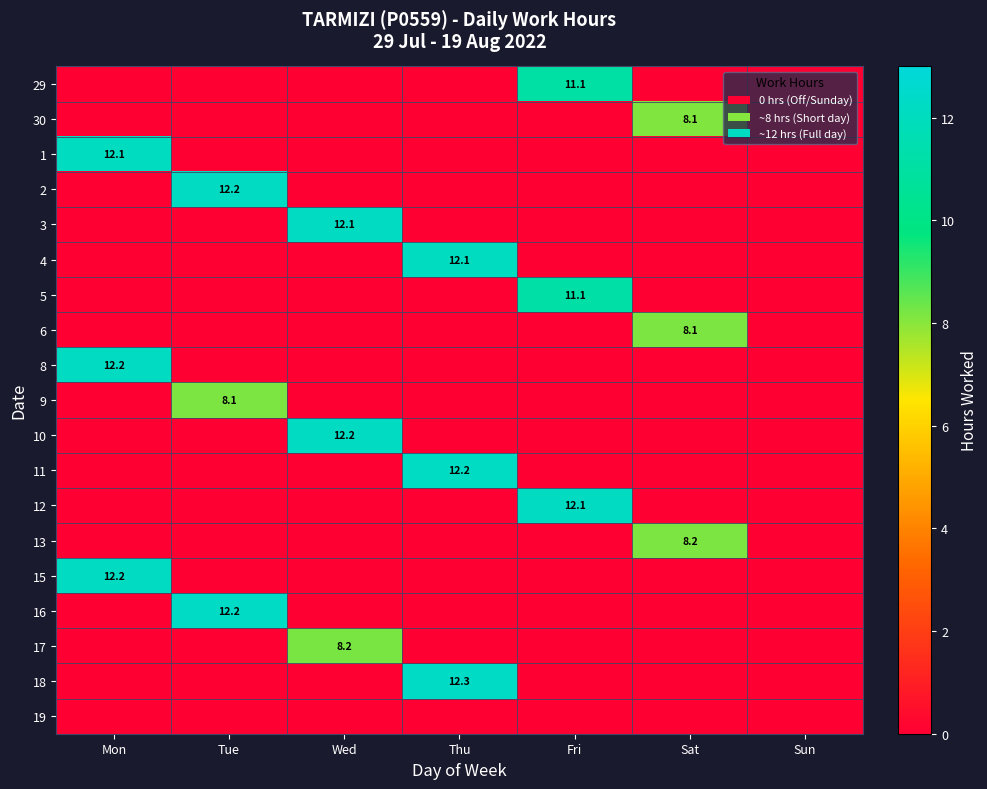

True or false: 8 has a value of 4.9 at Mon.

False